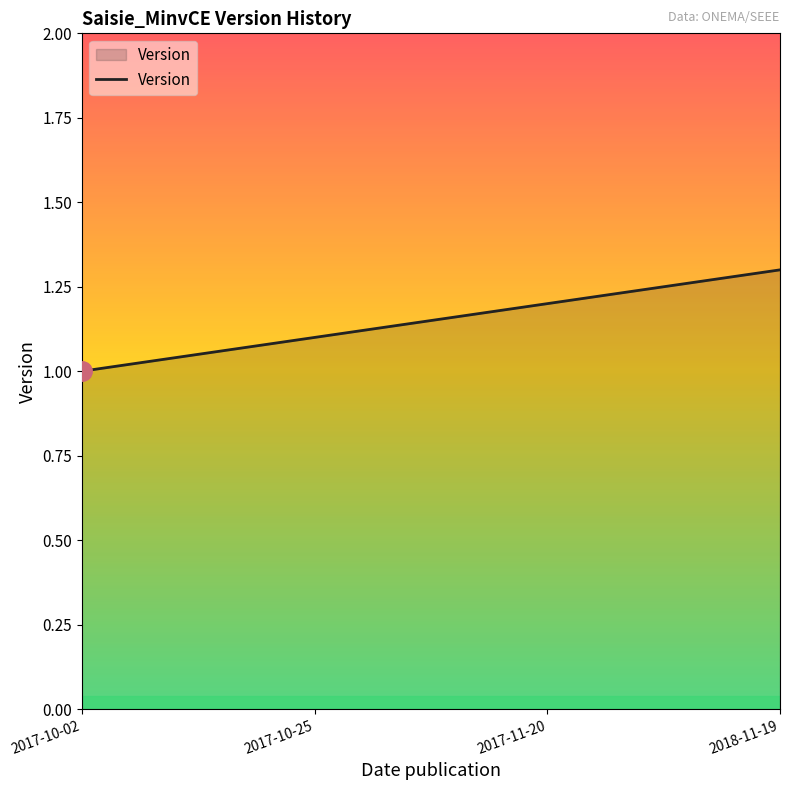

What is the difference between the values at 2017-10-02 and 2017-11-20?

0.2